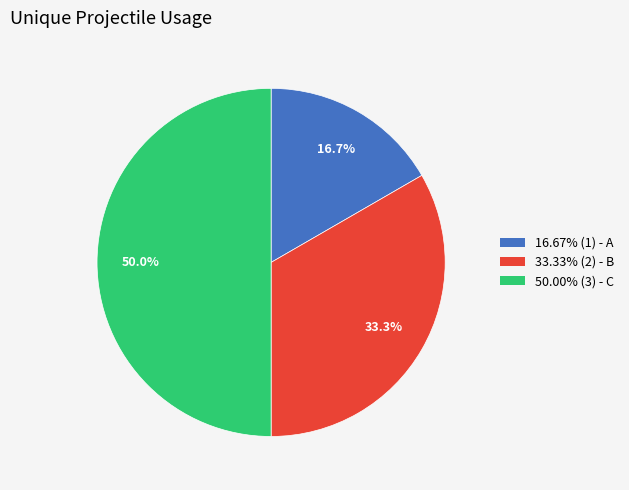

Combined, what portion of the pie is 33.33% (2) - B and 50.00% (3) - C?

83.3%